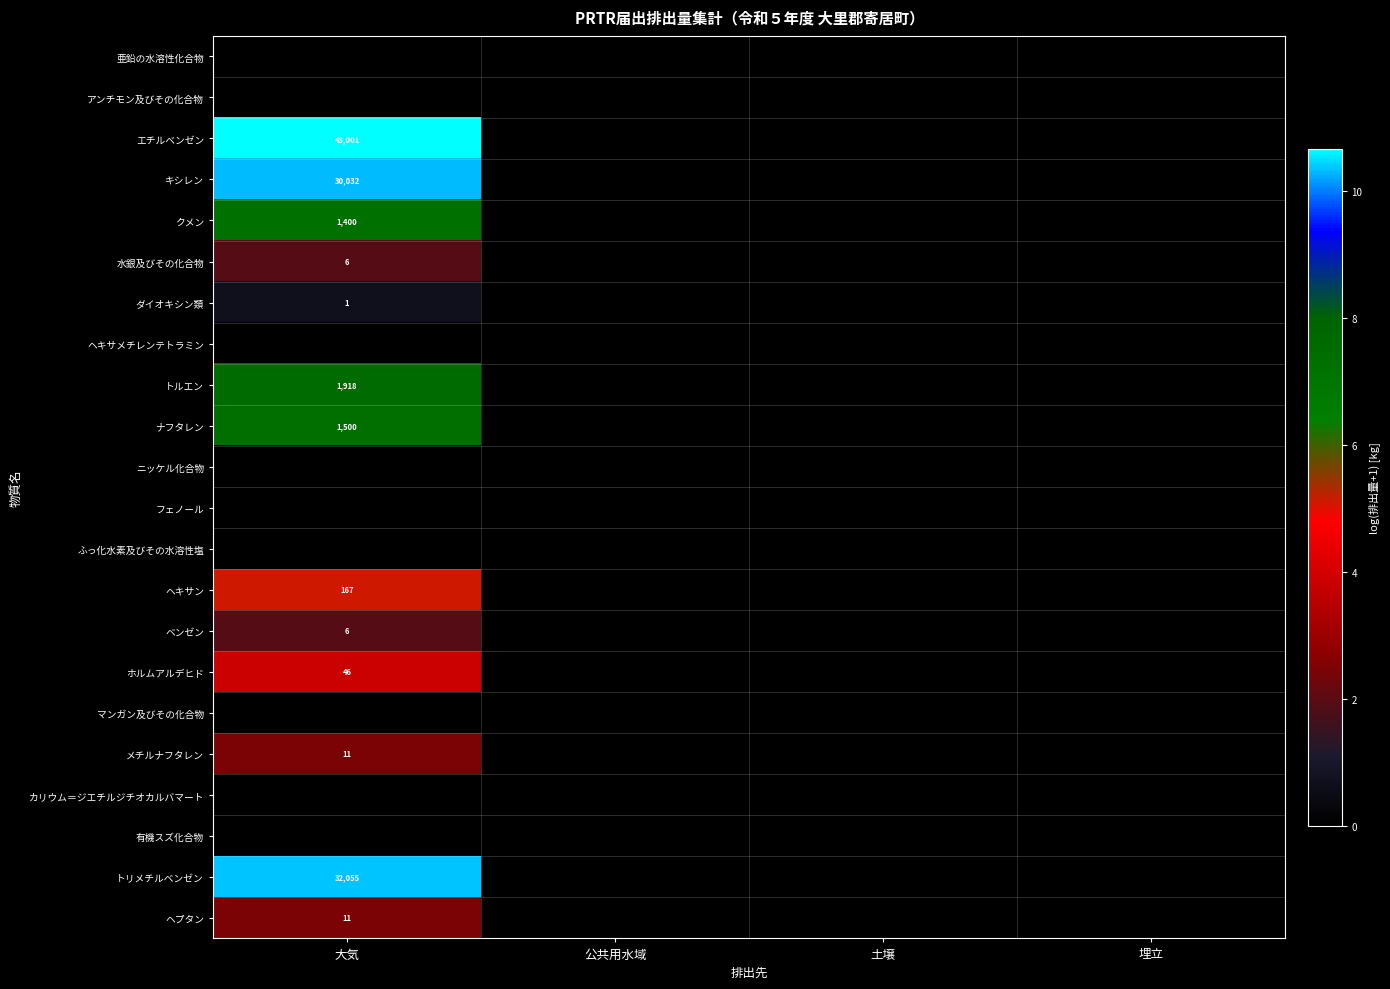

How many series are shown in this chart?

22